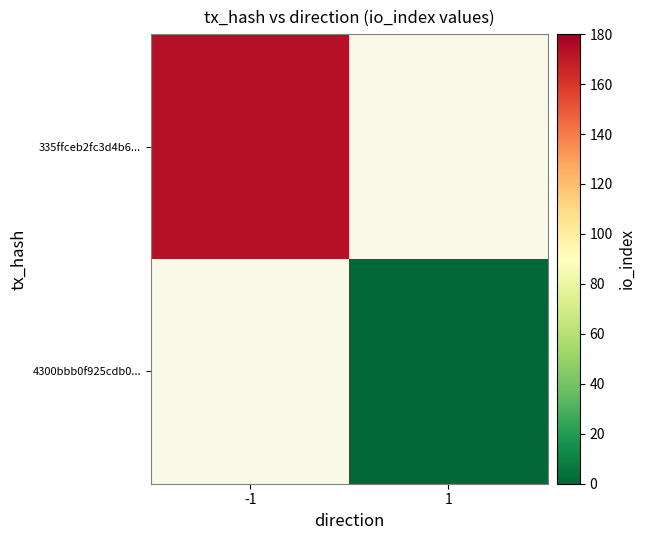

At which category does the chart reach its minimum across all series?

1